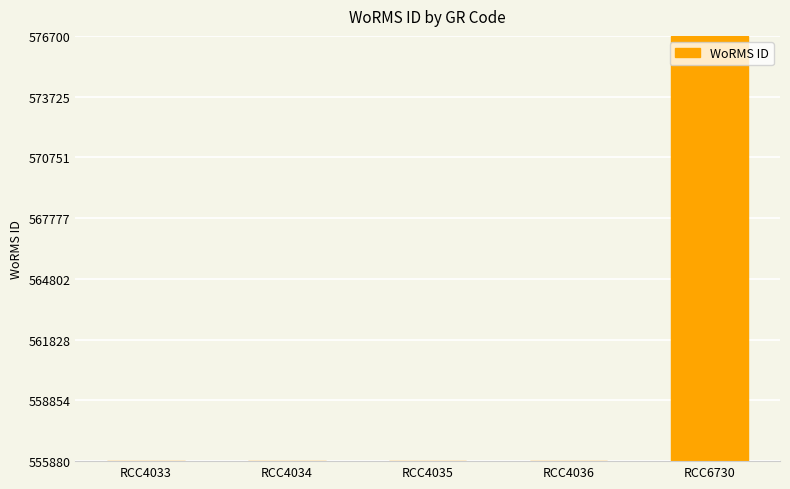

Reading right to left, list all the values displayed in this chart.

576682	555895	555895	555895	555895